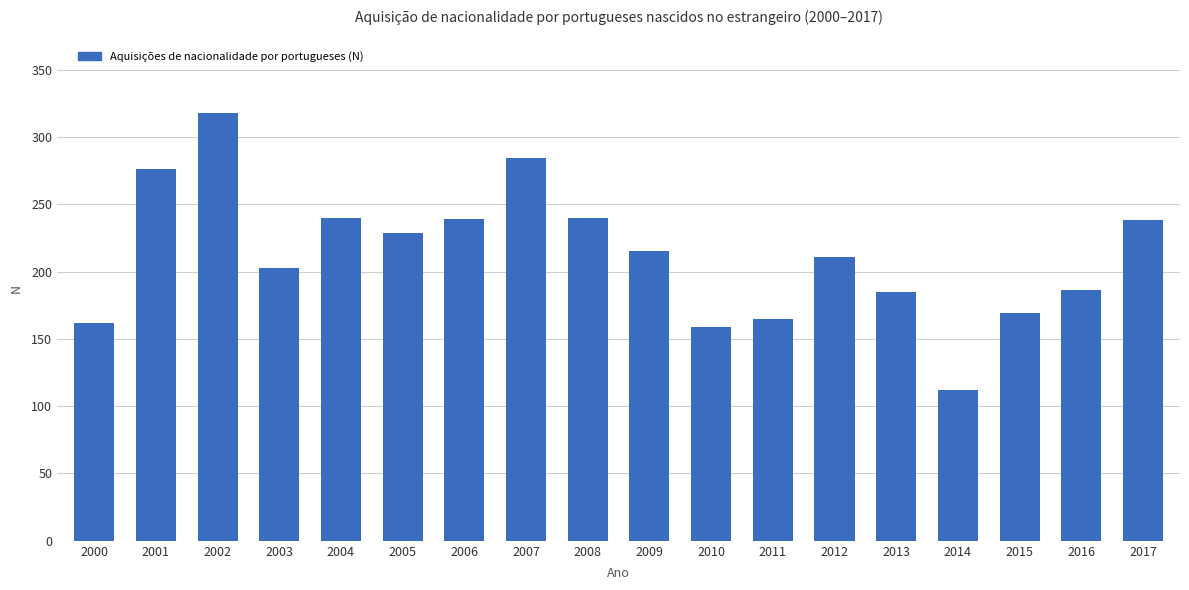

Are the bars horizontal?

No